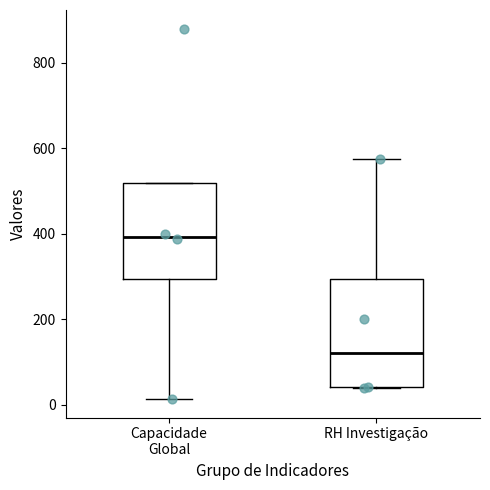

Reading left to right, transcribe this box plot: for each box, give where its median line is, the range the box spans, and where its two whiskers end, as read against the y-axis. The values are not printed on the chart, so give them approximately, as read against the axis.

Capacidade Global: median 400, box 300 to 520, whiskers 20 to 520
RH Investigação: median 120, box 40 to 300, whiskers 40 to 580